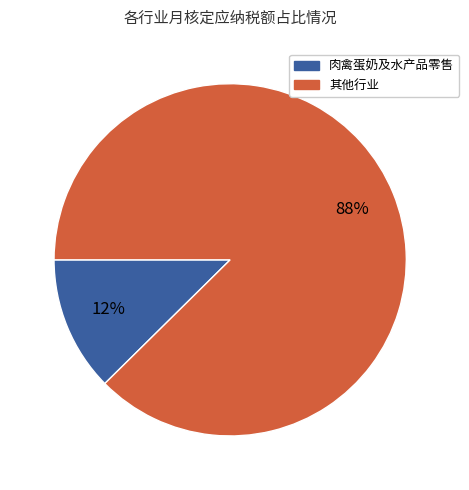

To the nearest percent, what is the average slice percentage?

50%